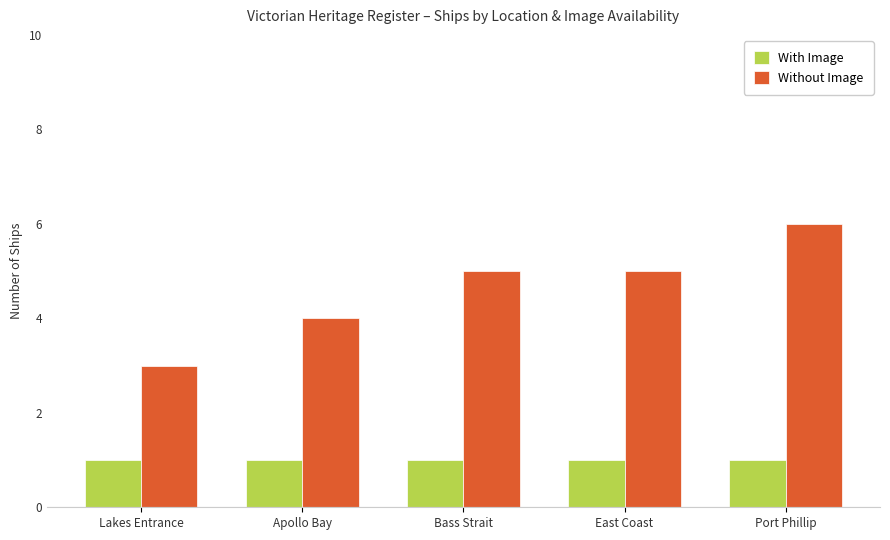

What is the maximum value shown in the chart?

6